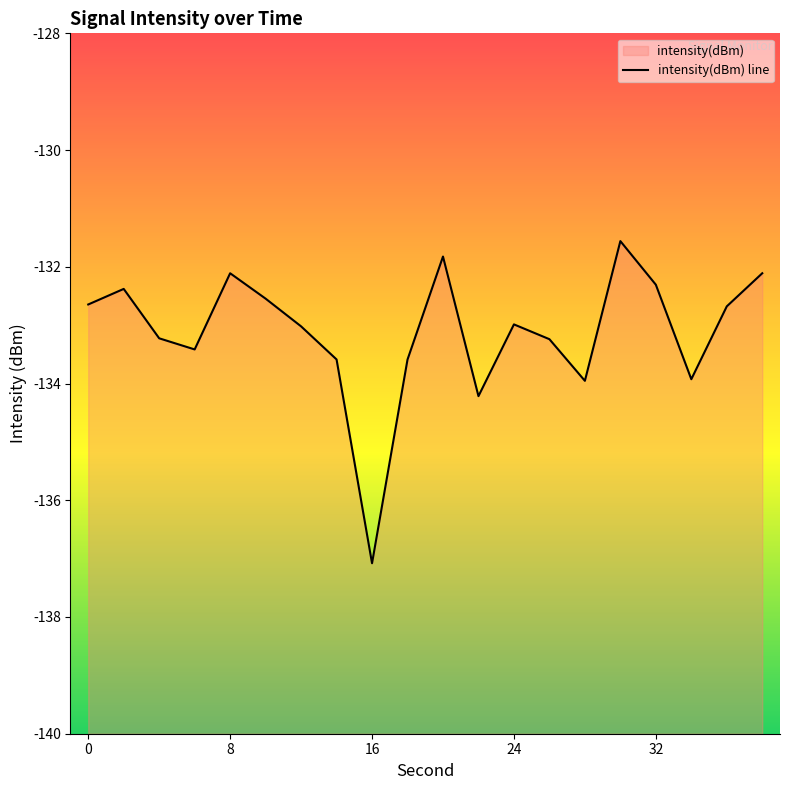

The value at 16 is -185.1. True or false?

False